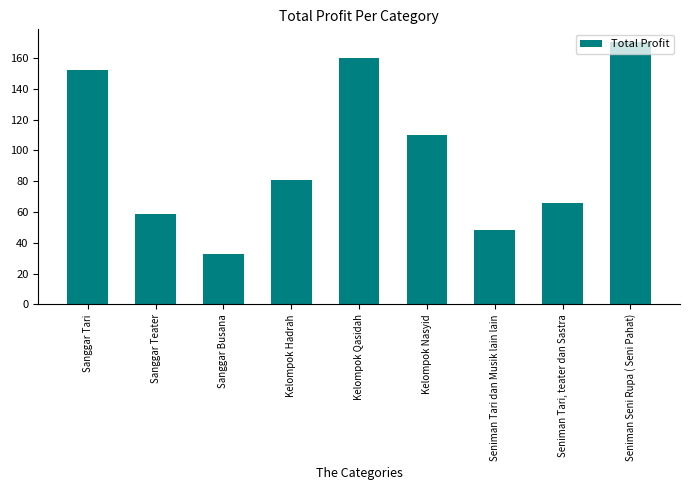

Rank the categories by value from lowest to highest.

Sanggar Busana, Seniman Tari dan Musik lain lain, Sanggar Teater, Seniman Tari, teater dan Sastra, Kelompok Hadrah, Kelompok Nasyid, Sanggar Tari, Kelompok Qasidah, Seniman Seni Rupa ( Seni Pahat)